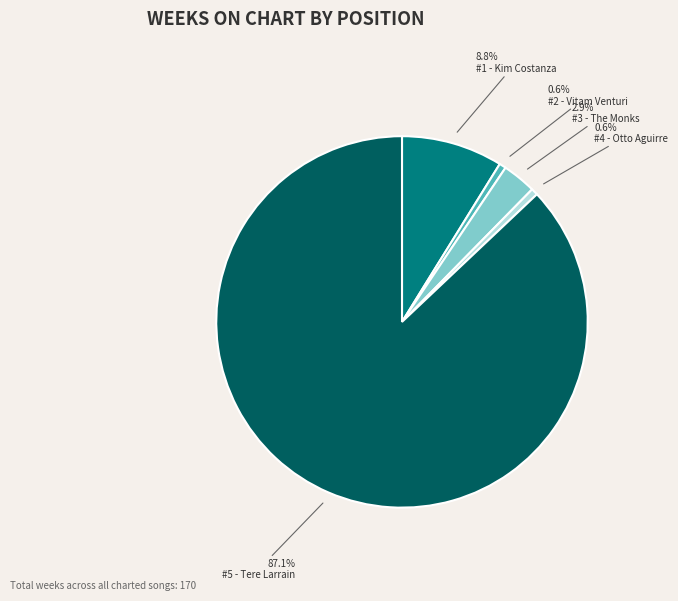

Do #1 - Kim Costanza and #4 - Otto Aguirre together represent more than half of the pie?

No